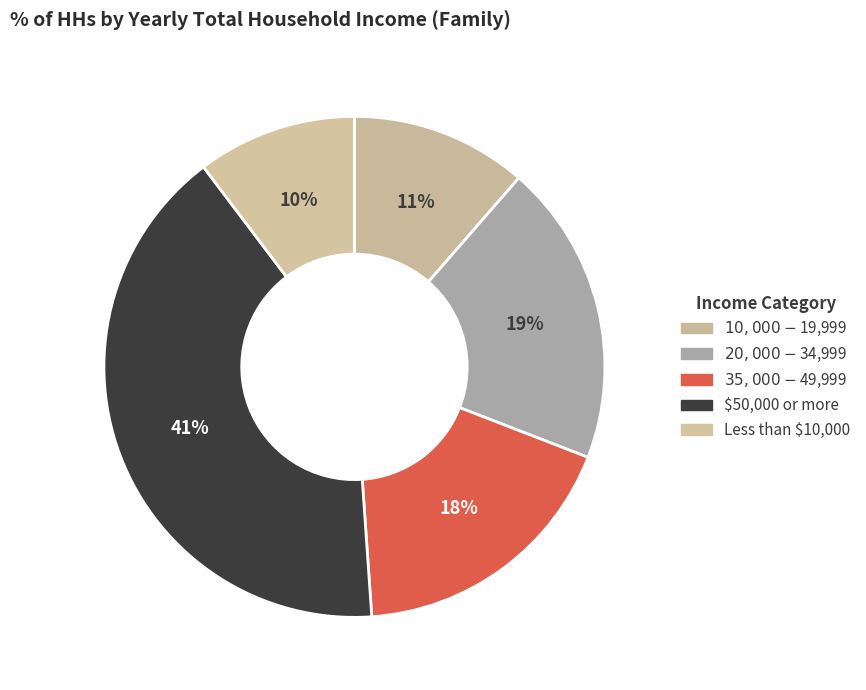

How many segments does this pie chart have?

5